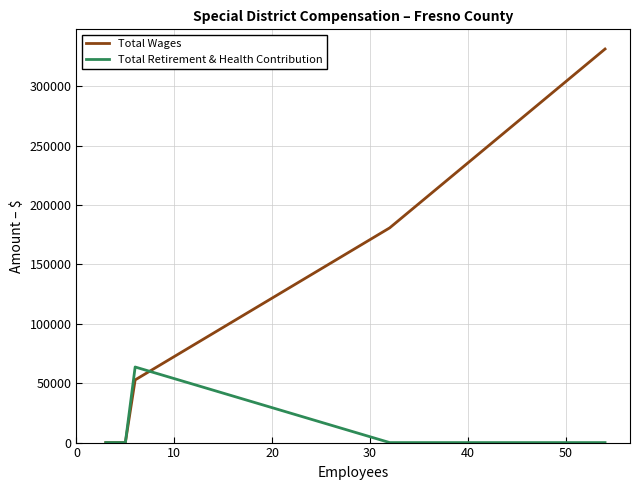

Which series has the widest spread of values?

Total Wages